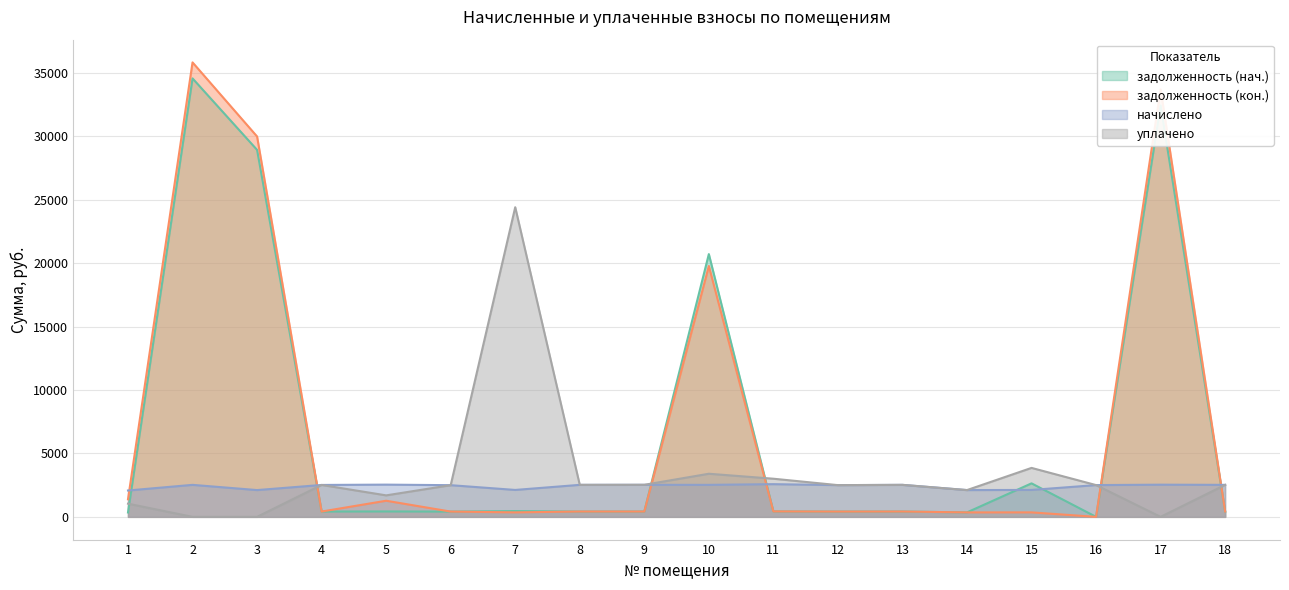

Which has a higher value, 18 or 10?

10